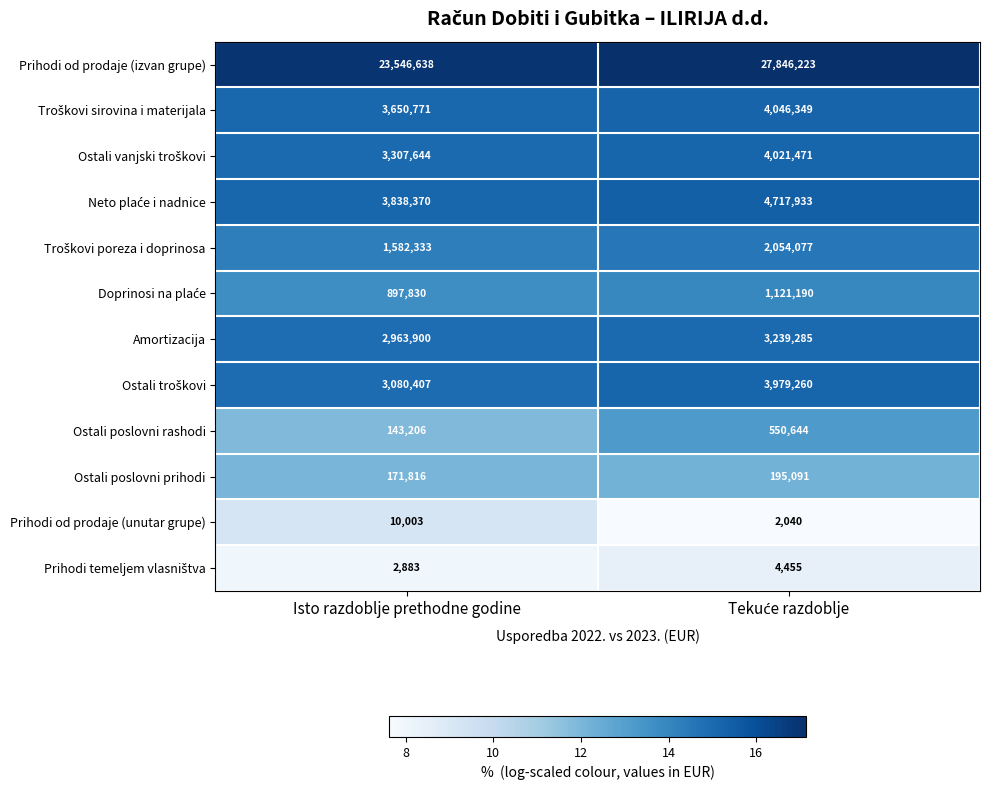

What is the total value across all series at Isto razdoblje prethodne godine?

43195801